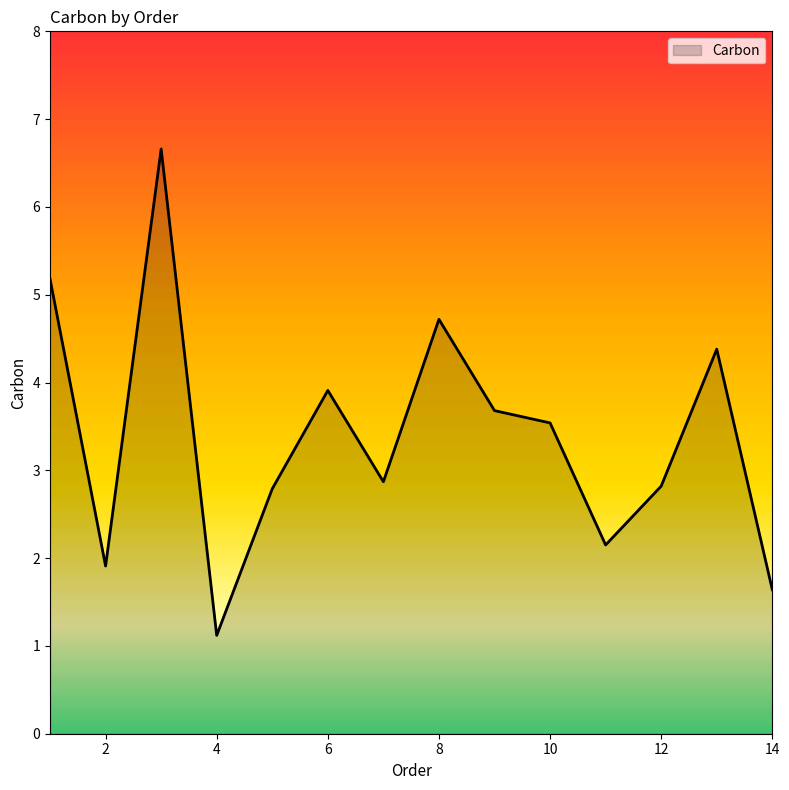

What is the average value?

3.4